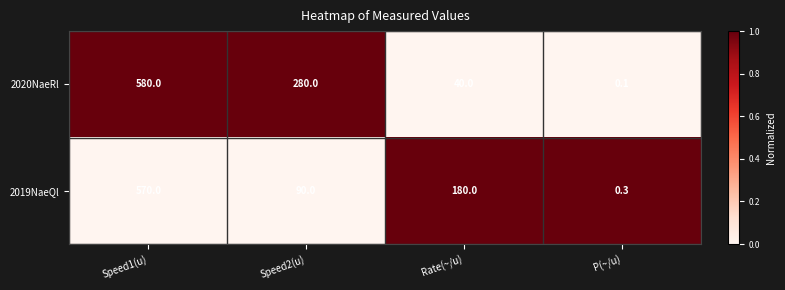

Reading left to right, transcribe all the data shown in this chart.

2020NaeRl: Speed1(u)=580.0	Speed2(u)=280.0	Rate(~/u)=40.0	P(~/u)=0.1
2019NaeQl: Speed1(u)=570.0	Speed2(u)=90.0	Rate(~/u)=180.0	P(~/u)=0.3